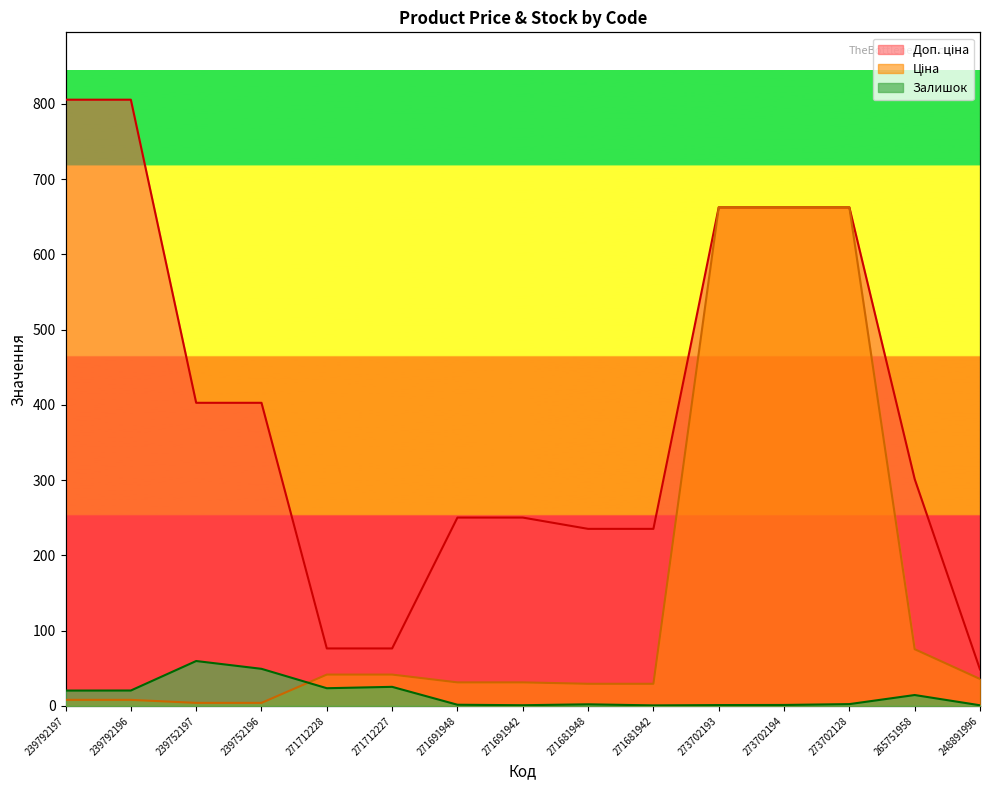

How many interior local valleys does the Залишок series have?

3